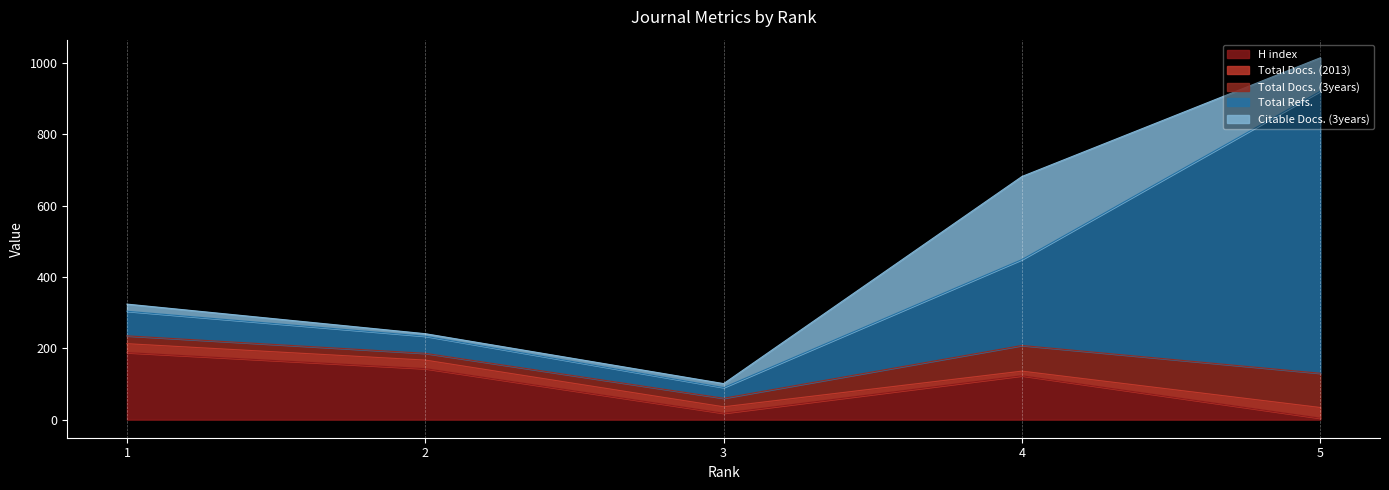

What is the value of the Citable Docs. (3years) point at the 4th from the left?

233